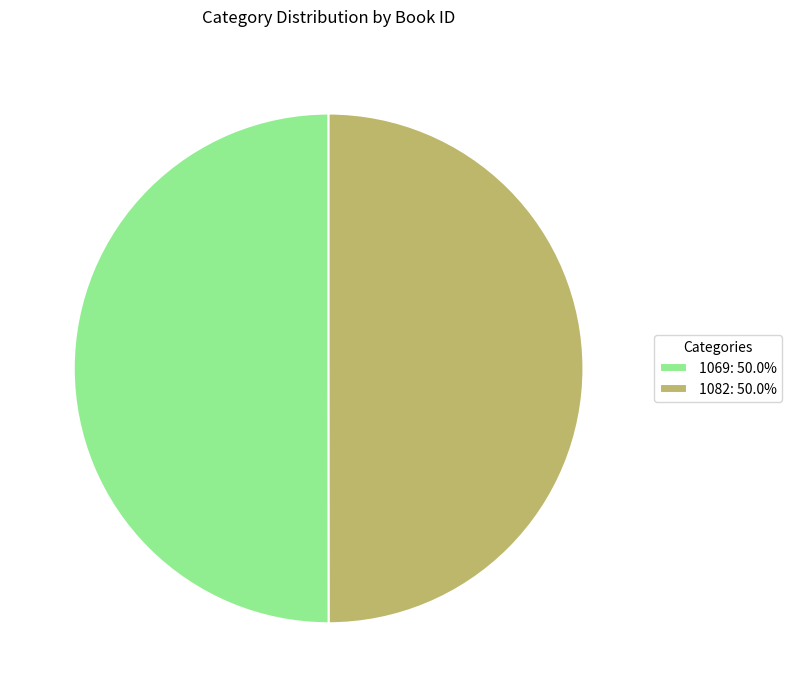

Combined, do 1069: 50.0% and 1082: 50.0% account for over 50%?

Yes